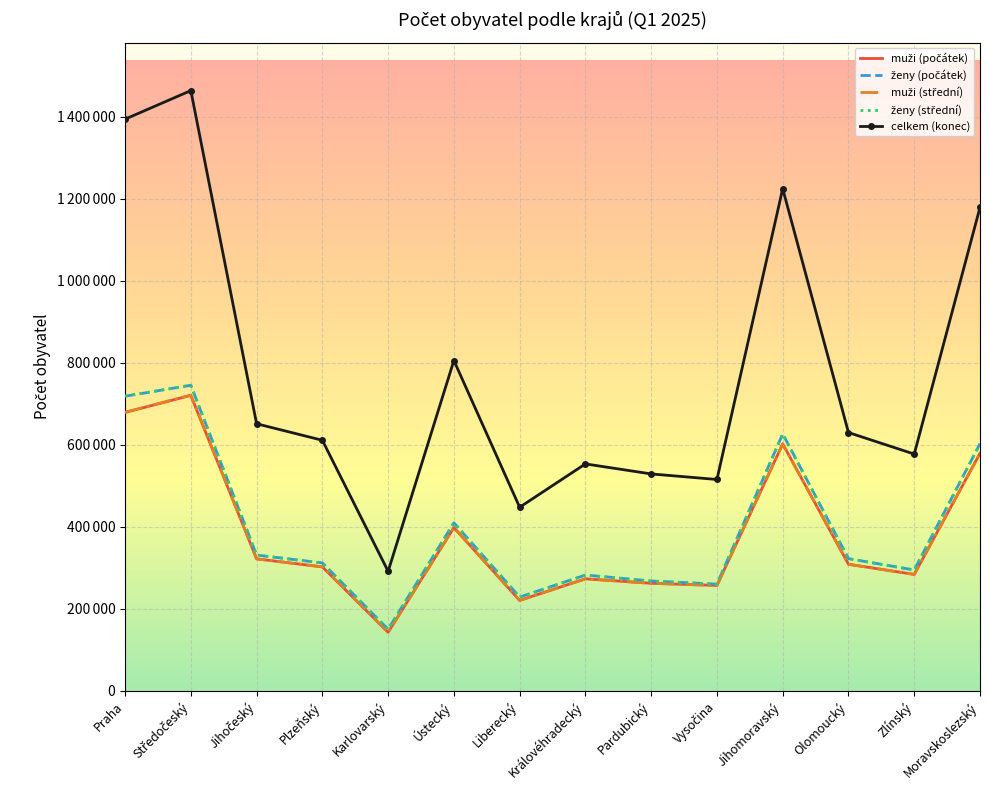

What is the difference between the ženy (počátek) values at Moravskoslezský and Praha?

115693